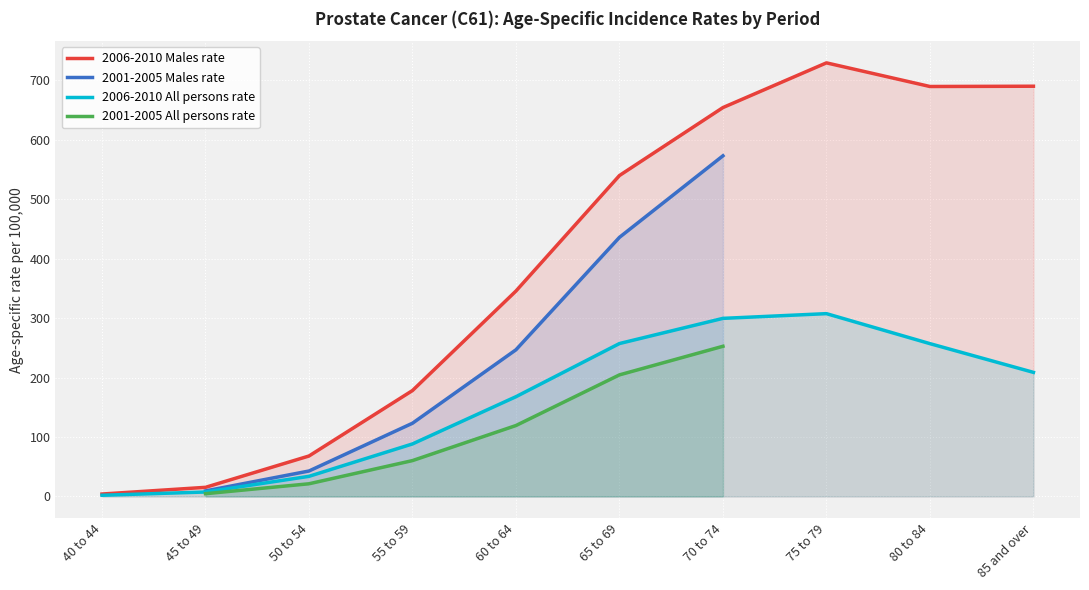

True or false: 2006-2010 All persons rate and 2006-2010 Males rate intersect in this chart.

False